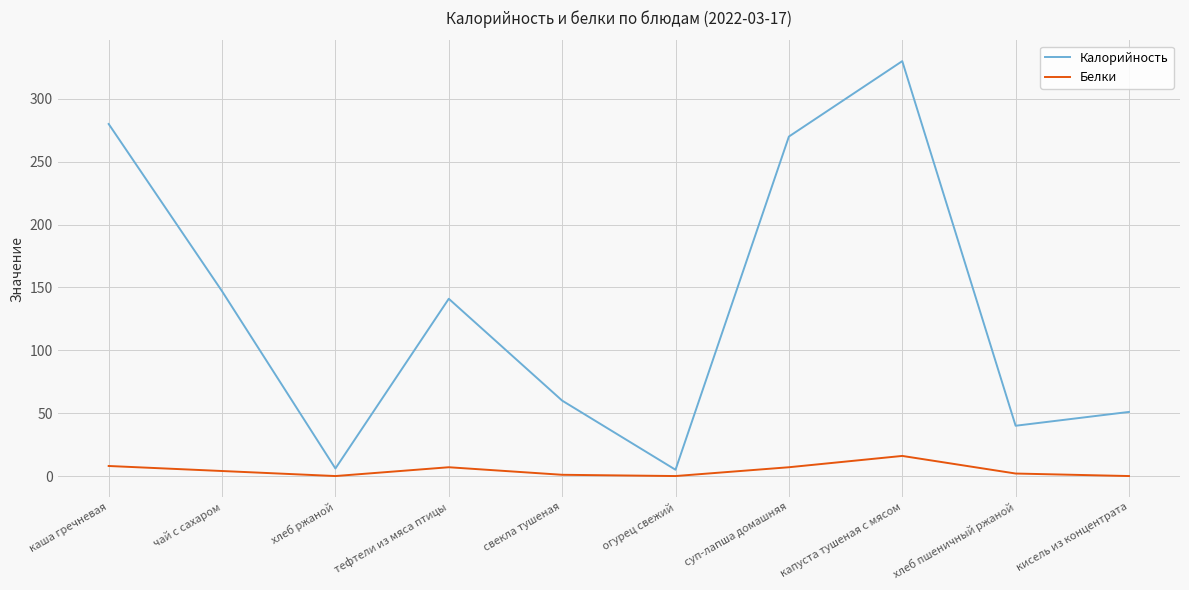

At which category is the sum across all series the highest?

капуста тушеная с мясом